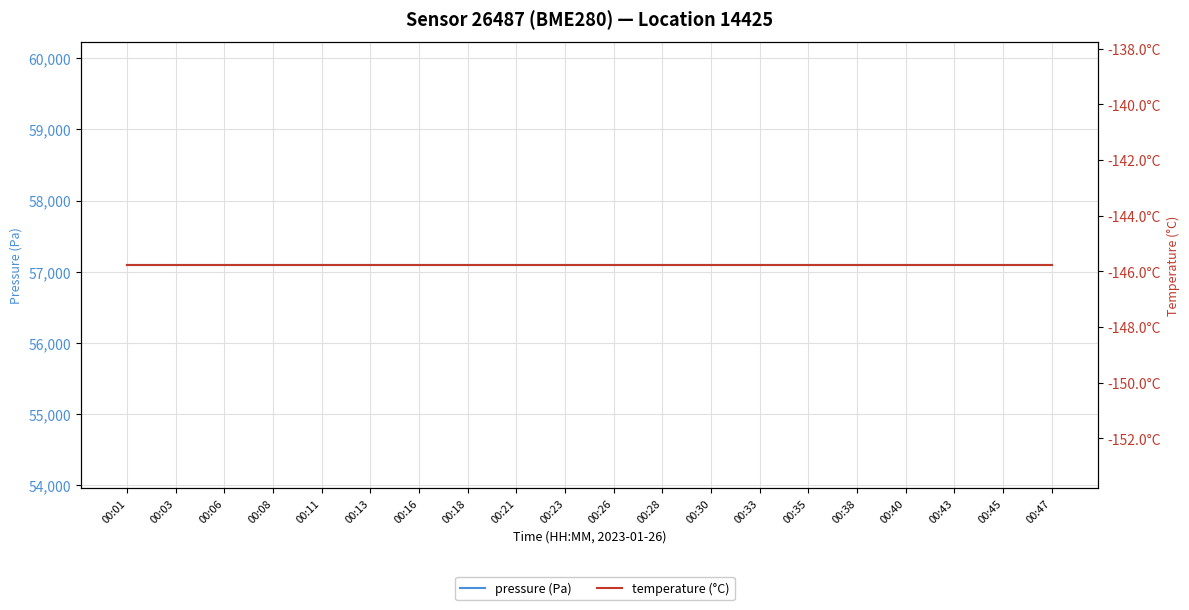

True or false: temperature (°C) has a value of -39.5 at 00:08.

False